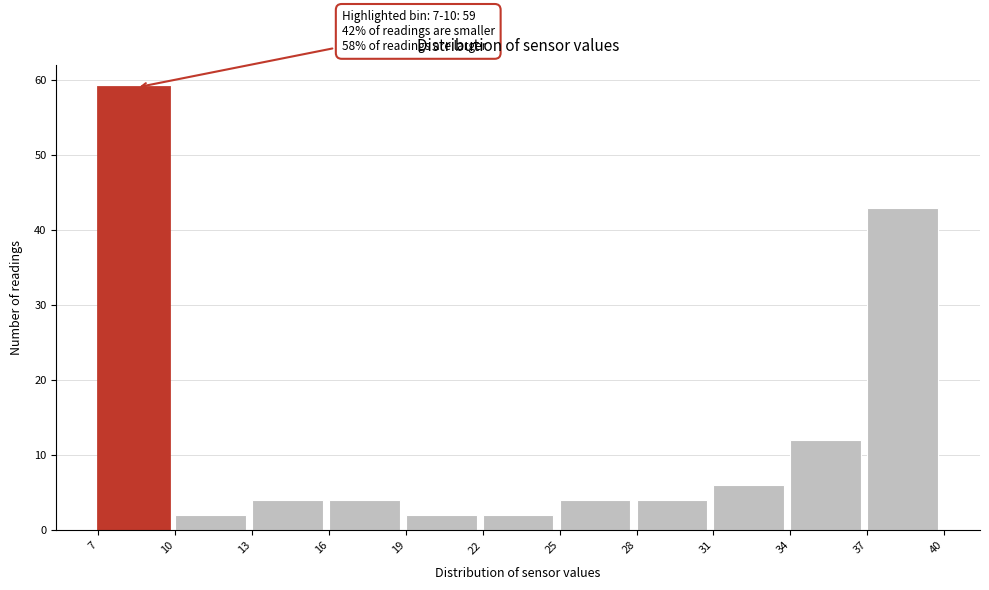

Over which range of the x-axis is the bar tallest?

7 to 10